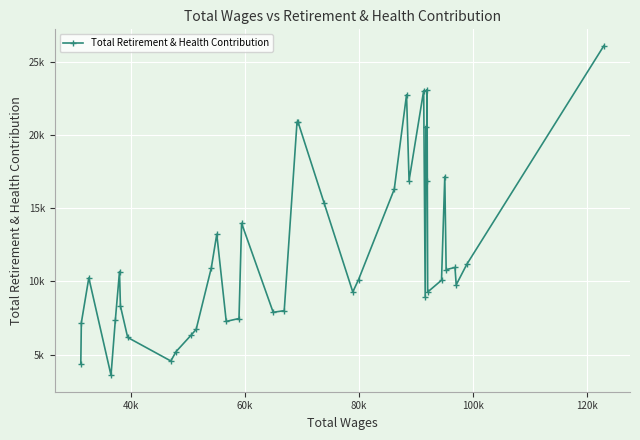

How many series are shown in this chart?

1